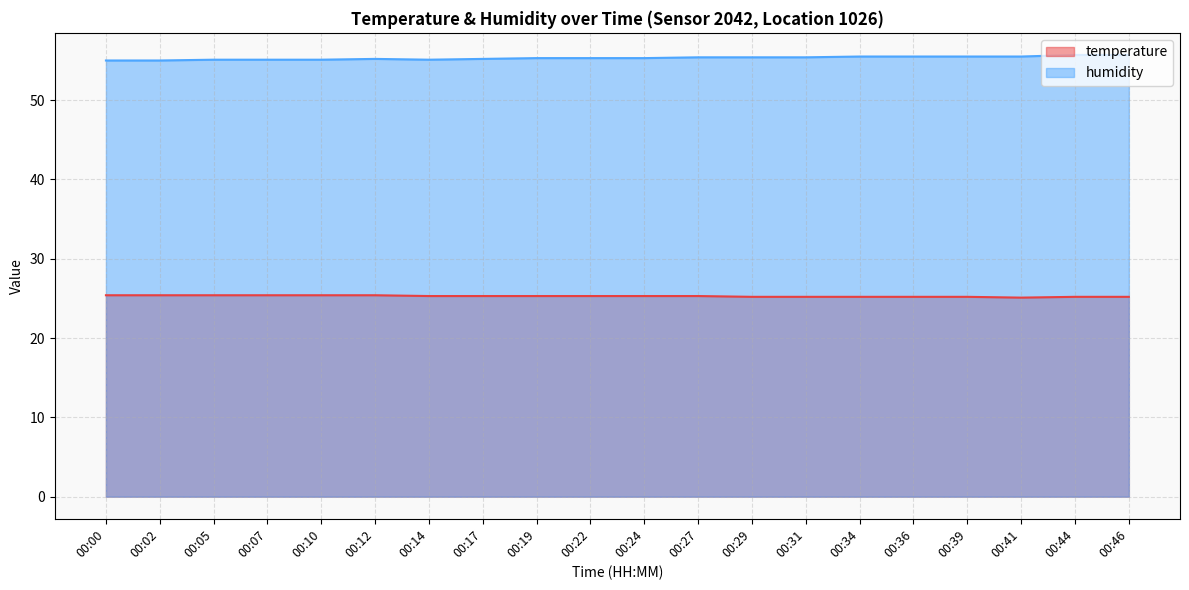

What is the smallest value displayed?

25.1